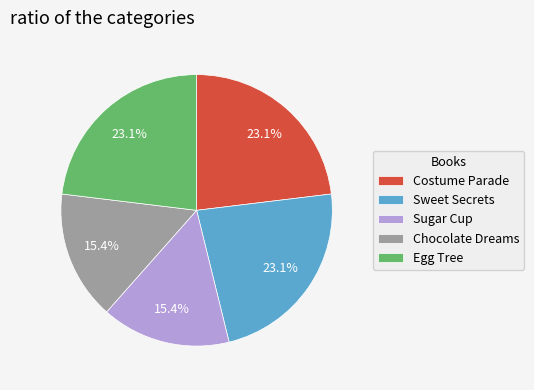

To the nearest percent, what is the difference between the Sugar Cup and Sweet Secrets slice percentages?

8%